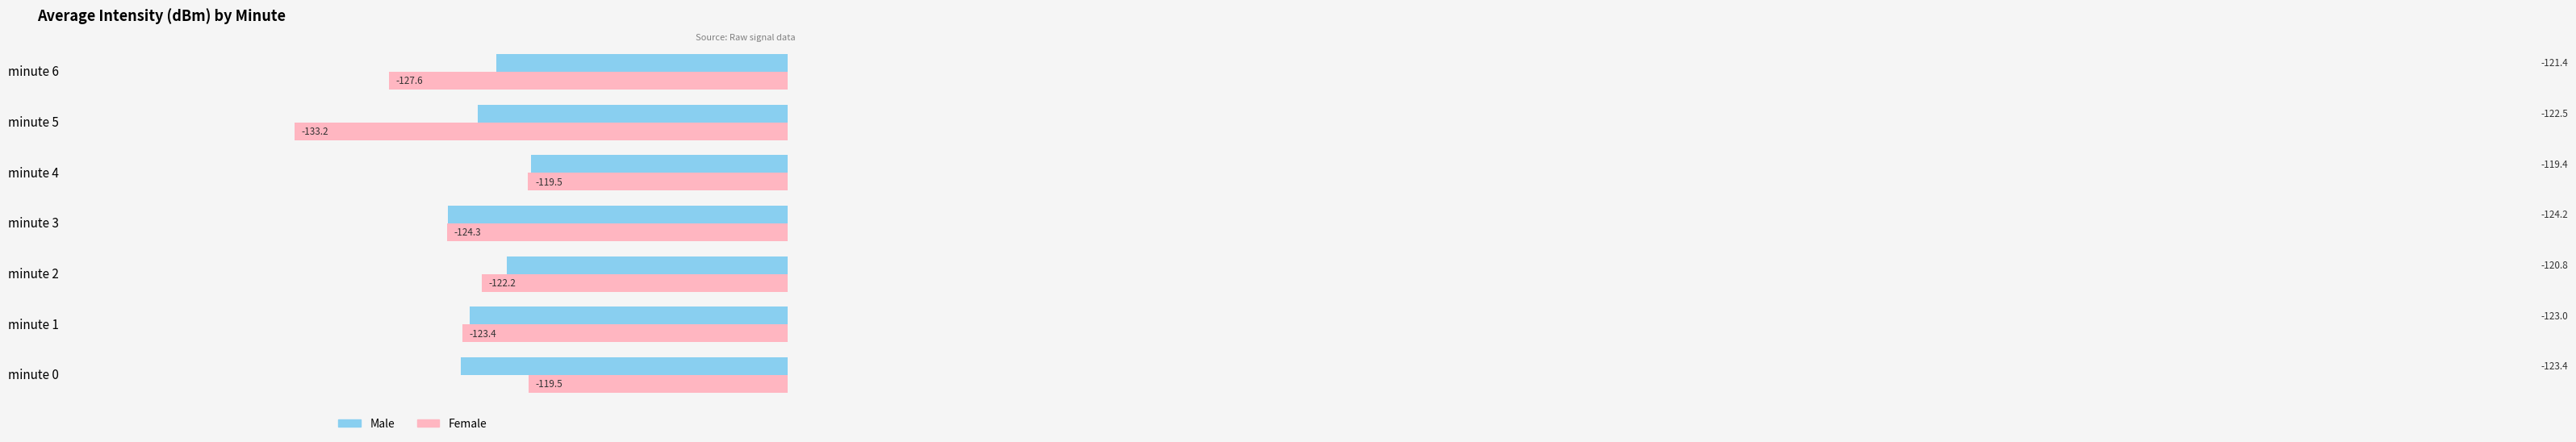

The value of Male at minute 5 is -122.5. True or false?

True